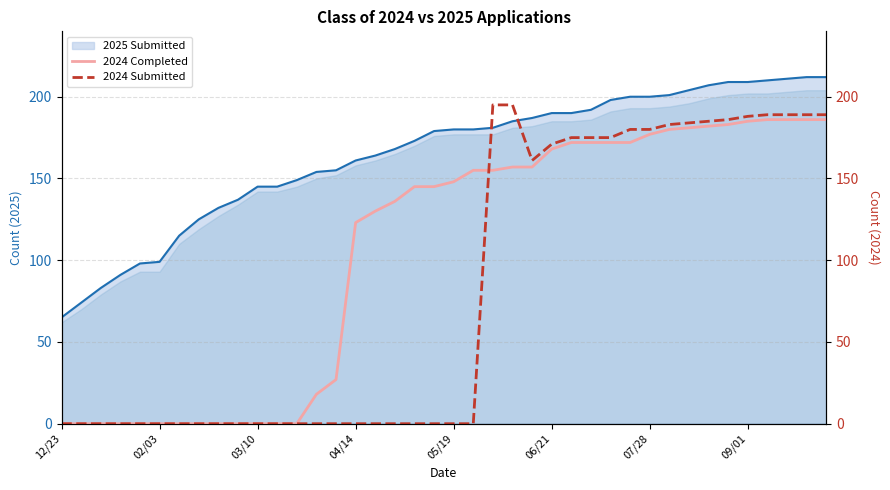

How many values in the 2024 Completed series are below 148?

20